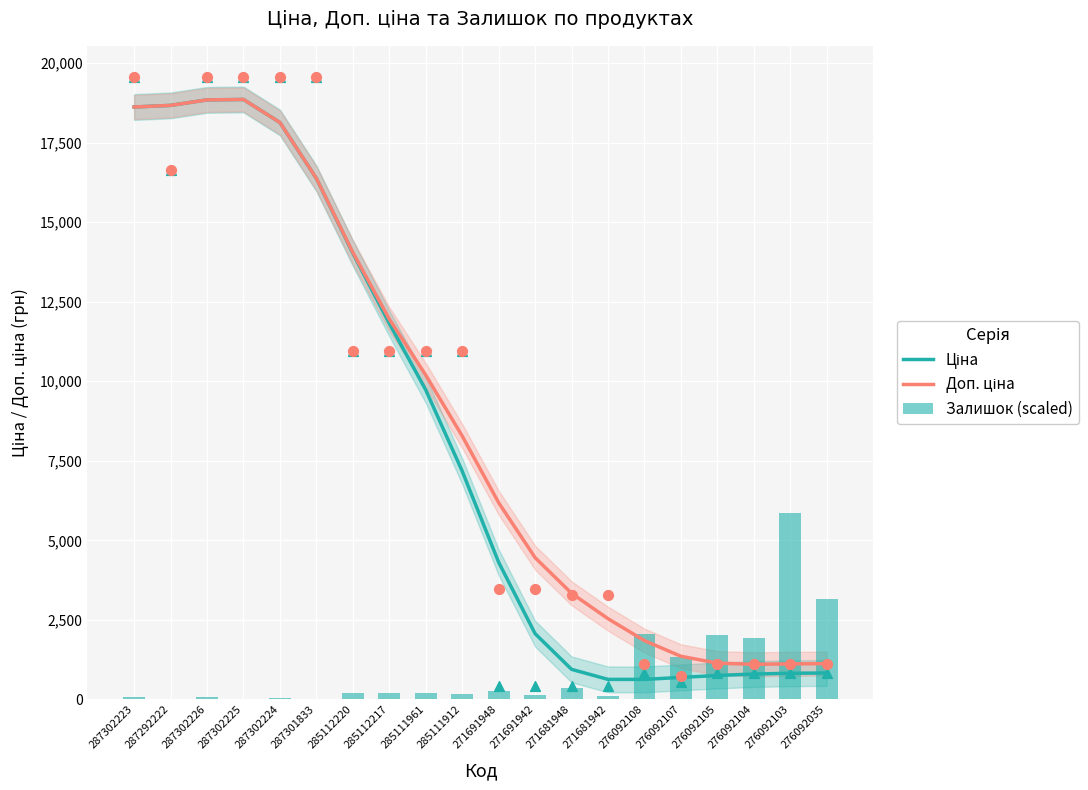

Is the value of Доп. ціна at 287301833 greater than the value of Ціна at 287292222?

No